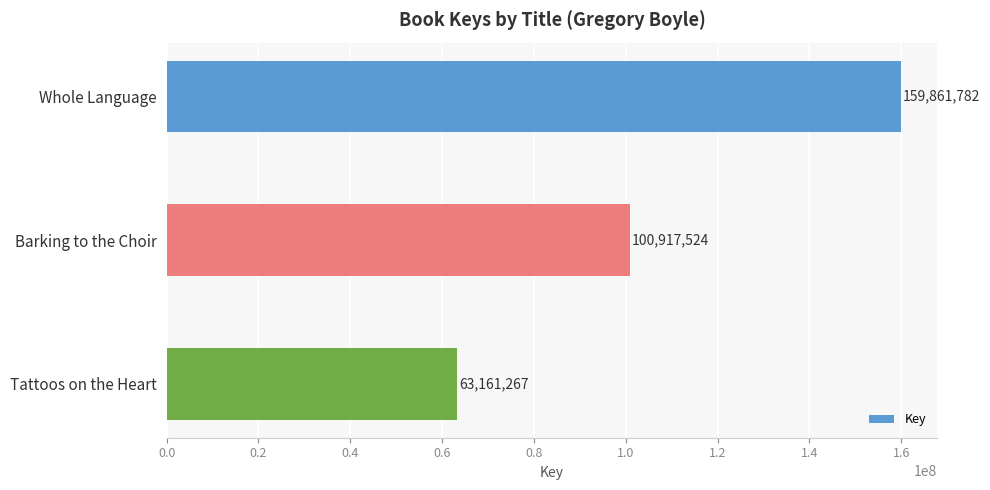

What is the average value?

107980191